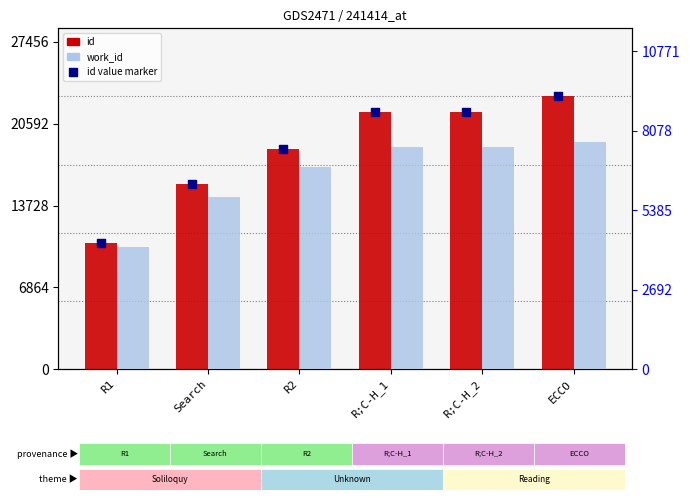

At which category is the sum across all series the highest?

ECCO